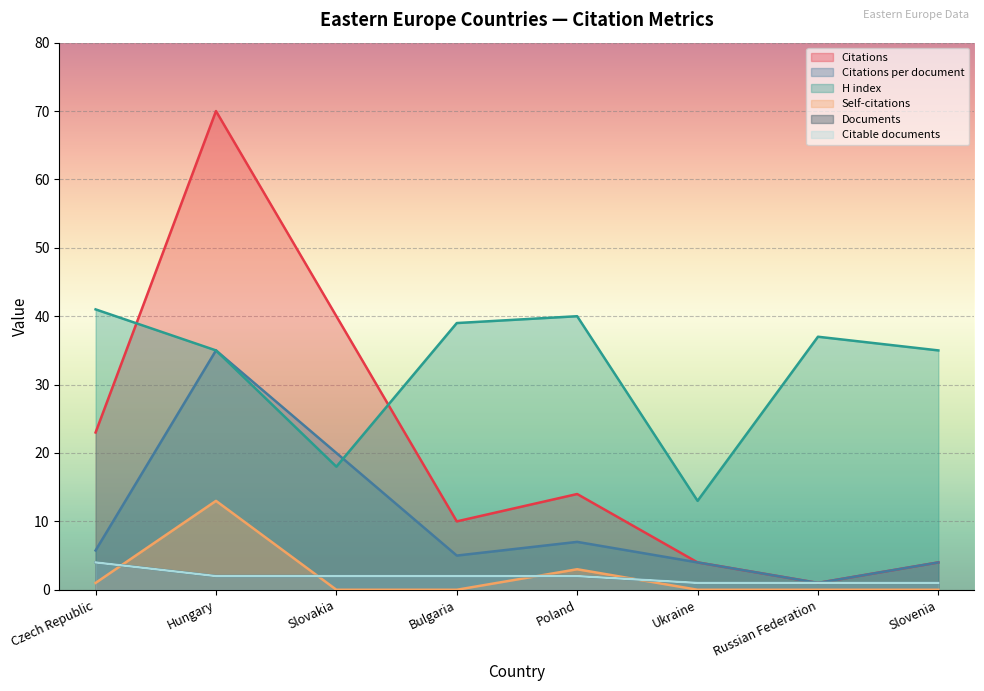

What is the label of the 8th point from the left?

Slovenia